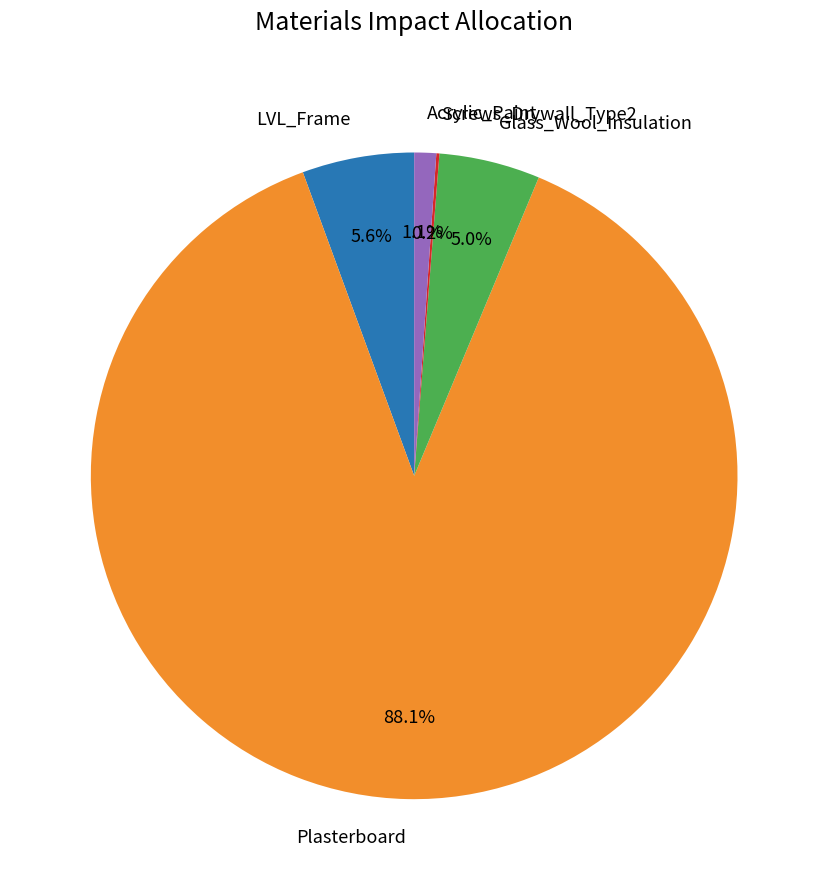

Which slice represents more than half of the pie?

Plasterboard